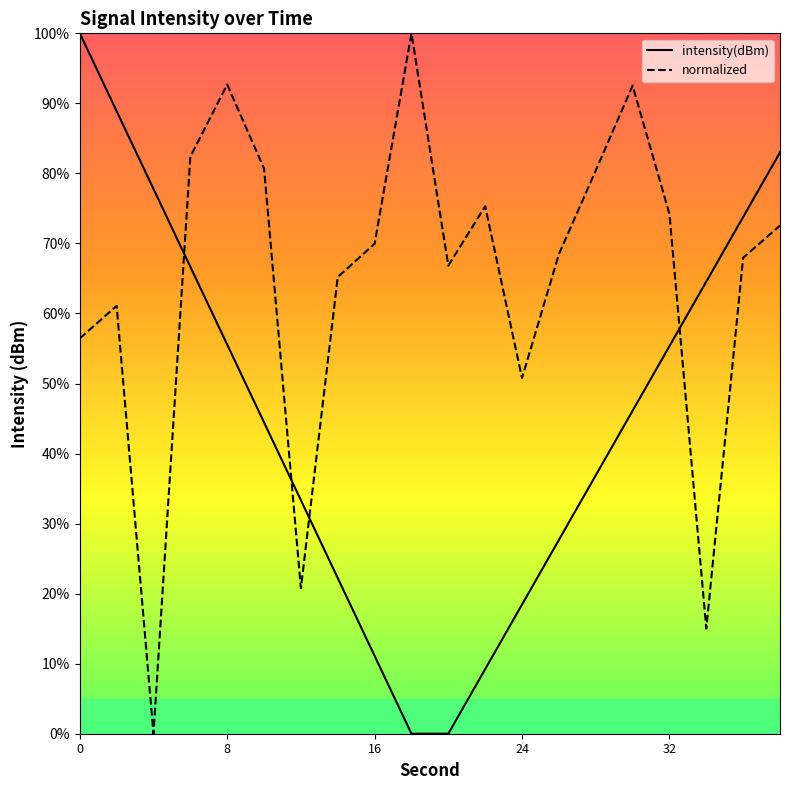

True or false: intensity(dBm) has a value of 55.3 at 32.

True